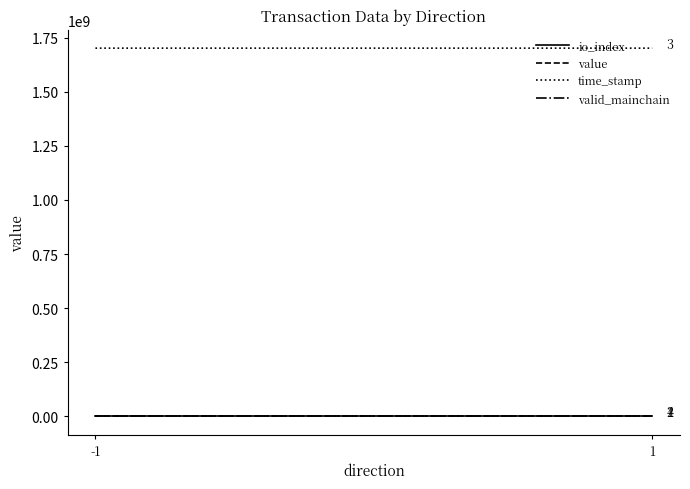

At which label does value first exceed 10?

-1